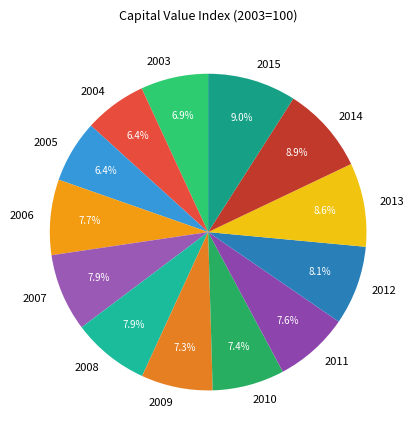

To the nearest percent, what is the combined percentage of 2013 and 2015?

18%